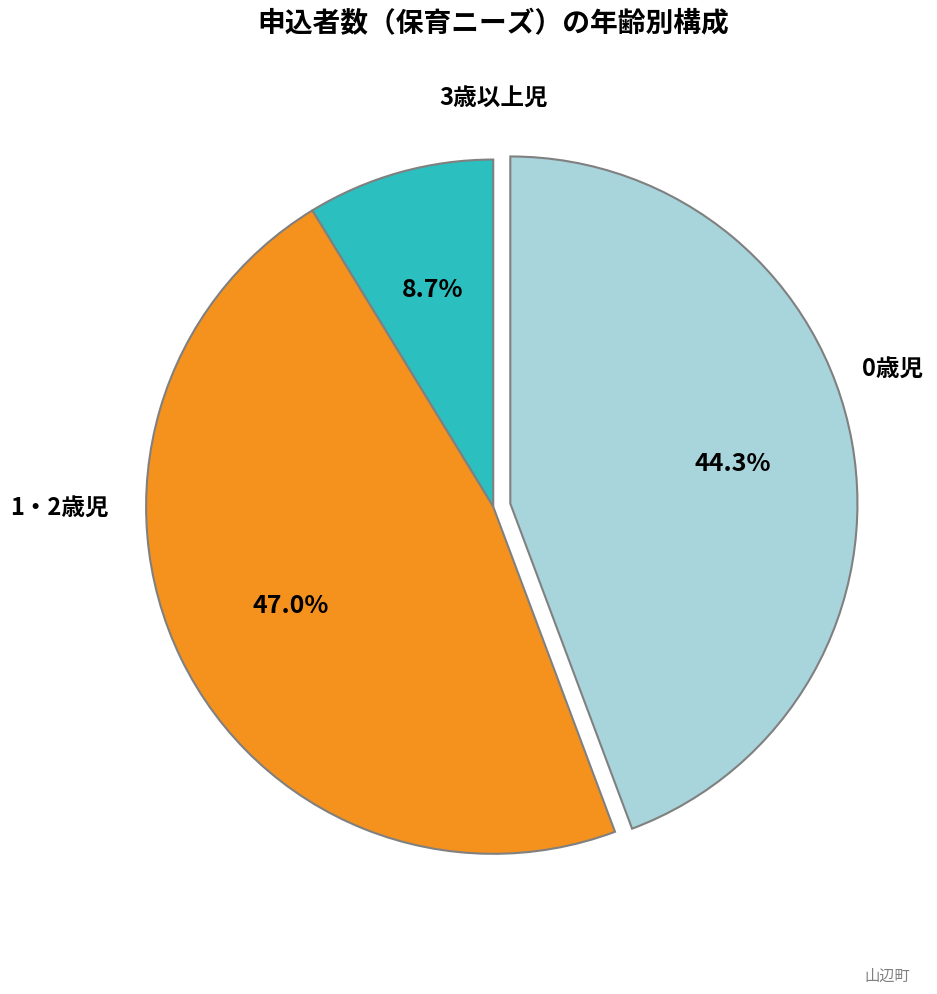

Is there a majority slice in this chart?

No